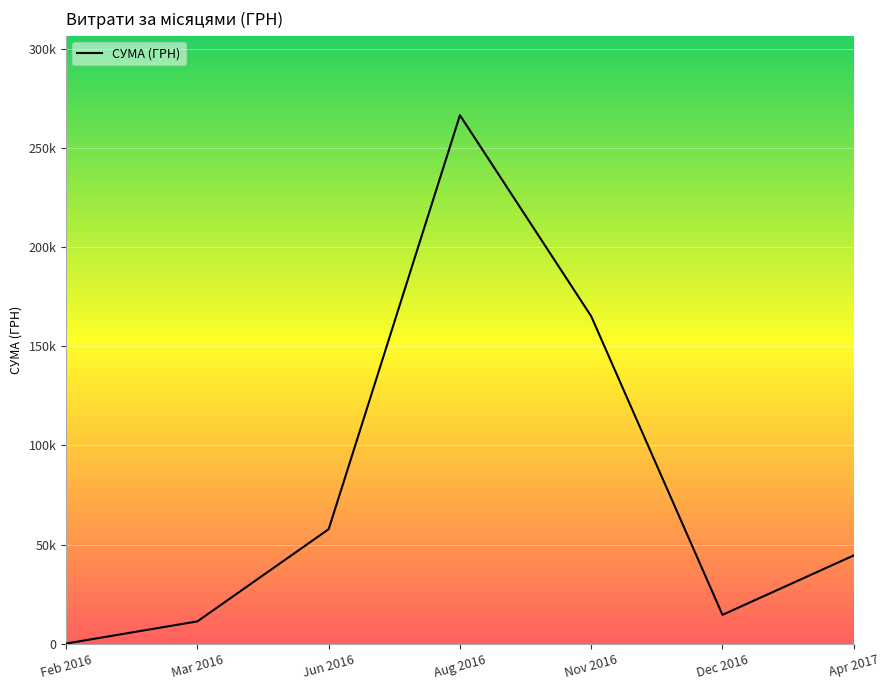

Which label corresponds to the smallest value in the chart?

Feb 2016